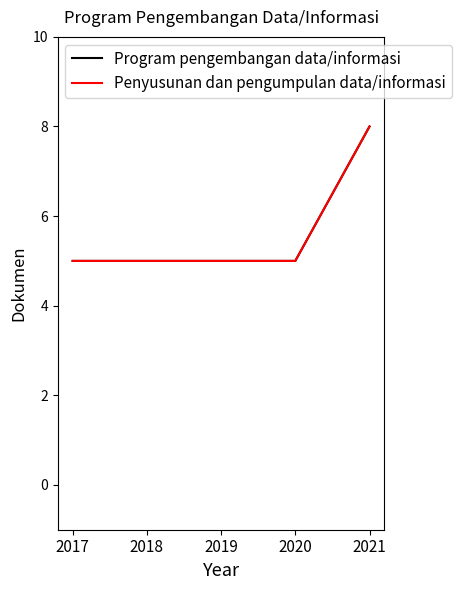

Reading left to right, what are all the values shown in this chart?

Program pengembangan data/informasi: 5	5	5	5	8
Penyusunan dan pengumpulan data/informasi: 5	5	5	5	8